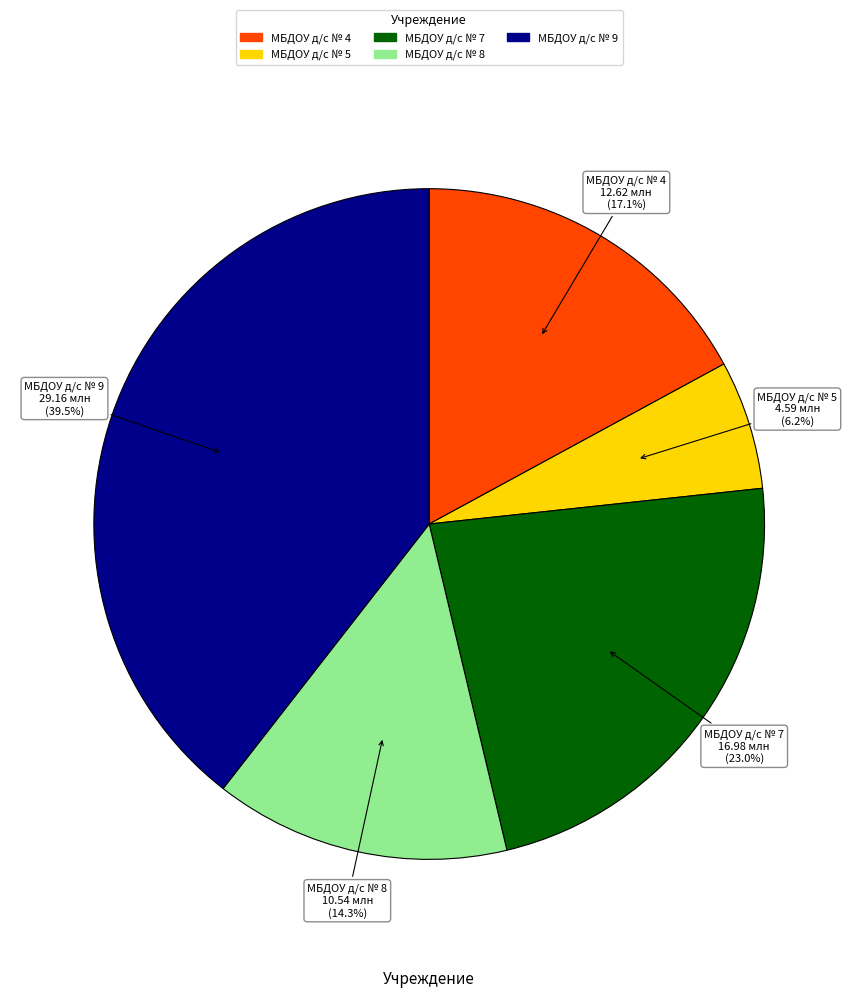

Is there any slice that represents more than half of the pie?

No